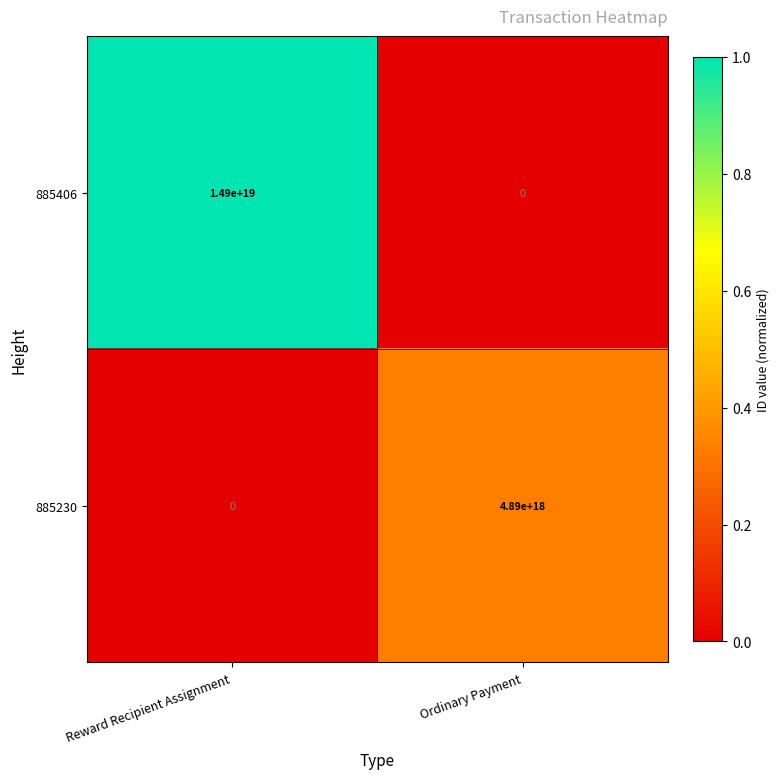

Rank the series by their maximum value, from lowest to highest.

885230, 885406